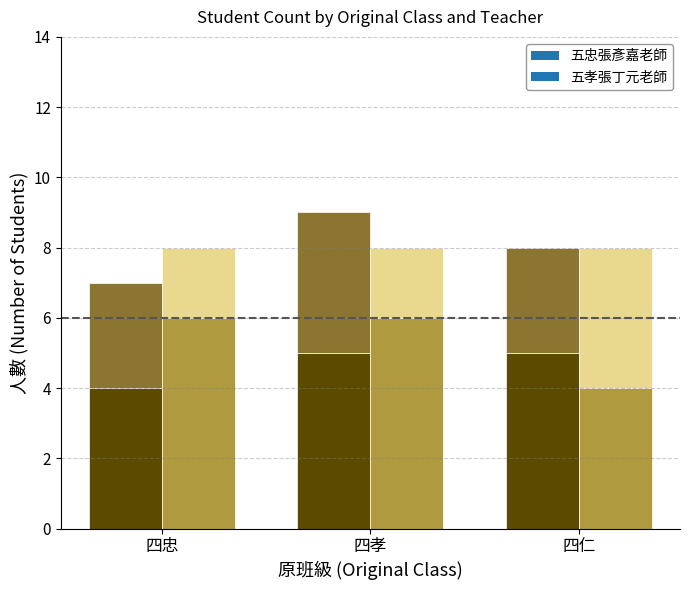

What is the sum of all 五孝張丁元老師 values?

24